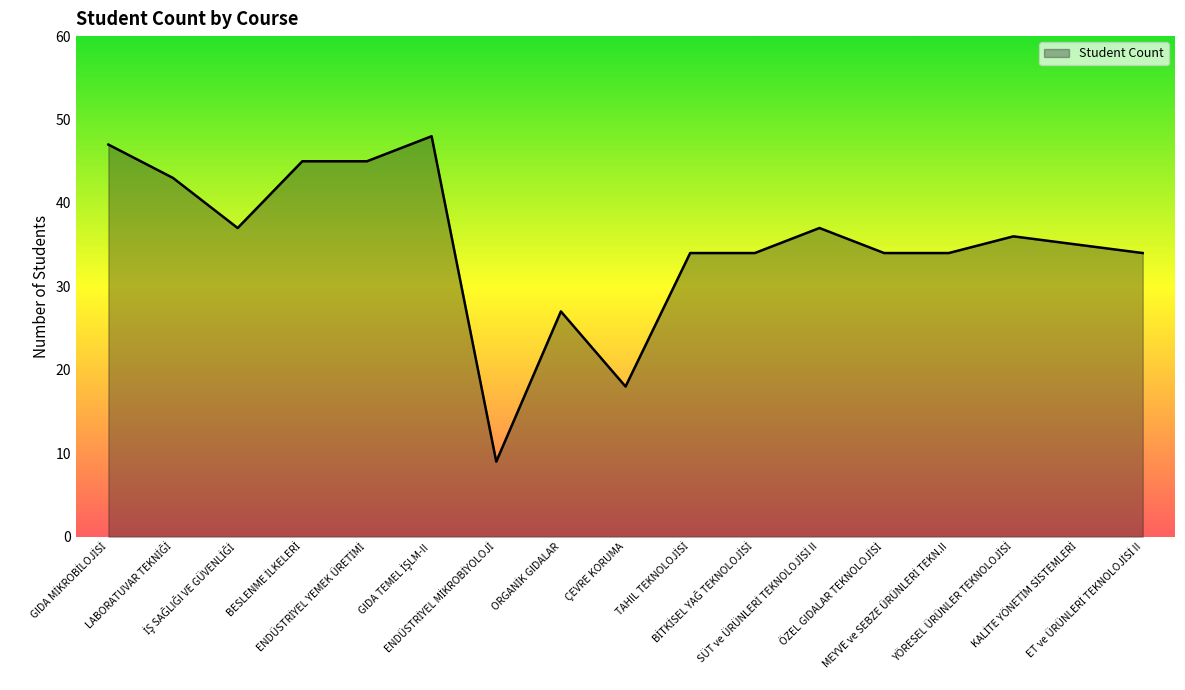

What is the difference between the maximum and minimum values?

39